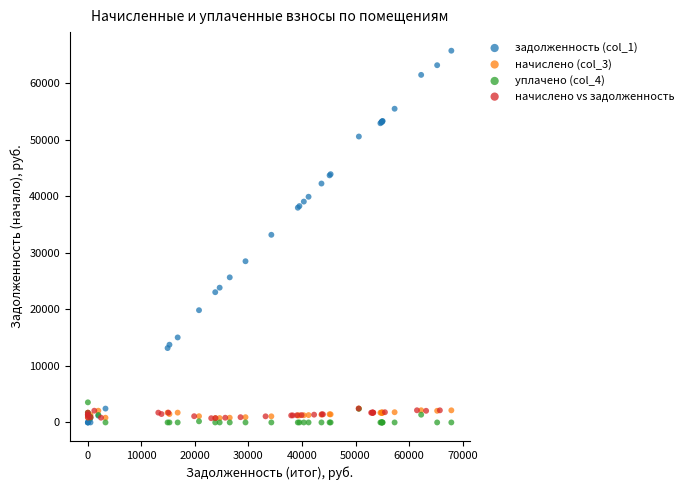

What are all the series names shown in the legend?

задолженность (col_1), начислено (col_3), уплачено (col_4), начислено vs задолженность